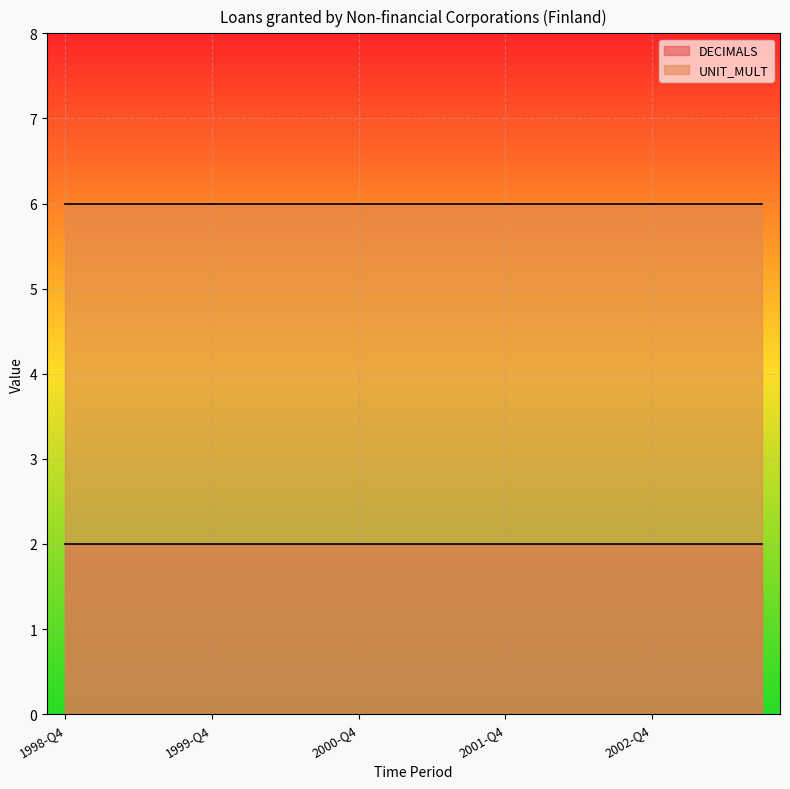

True or false: DECIMALS and UNIT_MULT intersect in this chart.

False